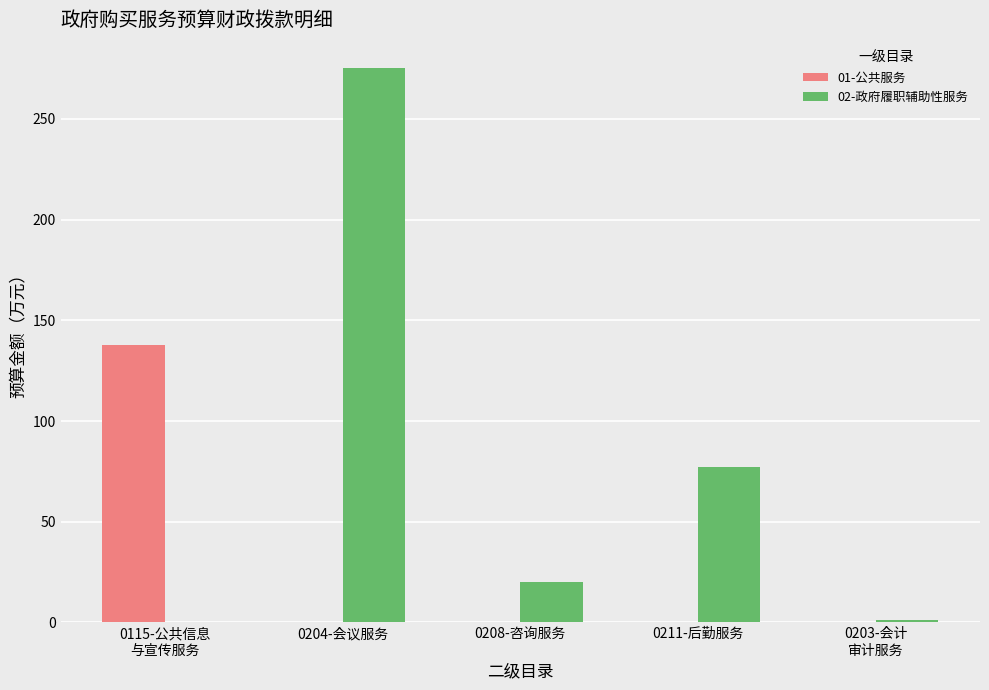

What is the greatest value displayed?

275.5